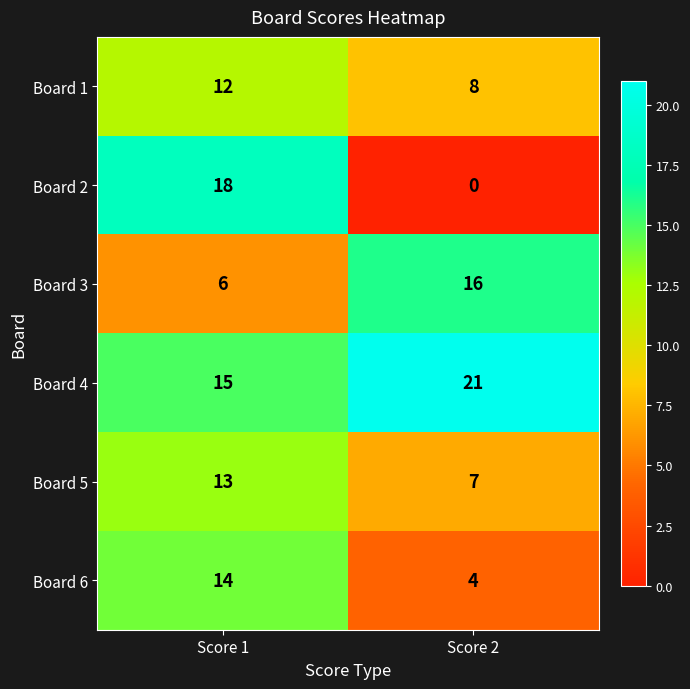

What is the greatest value displayed?

21